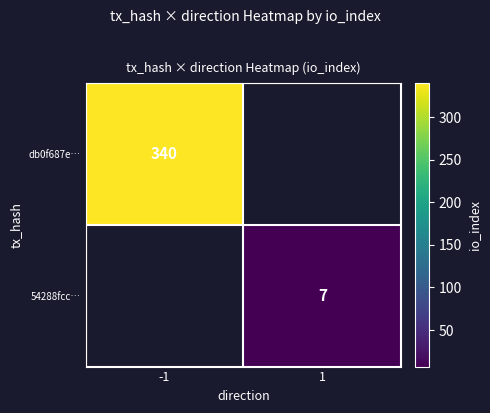

How many series are shown in this chart?

2